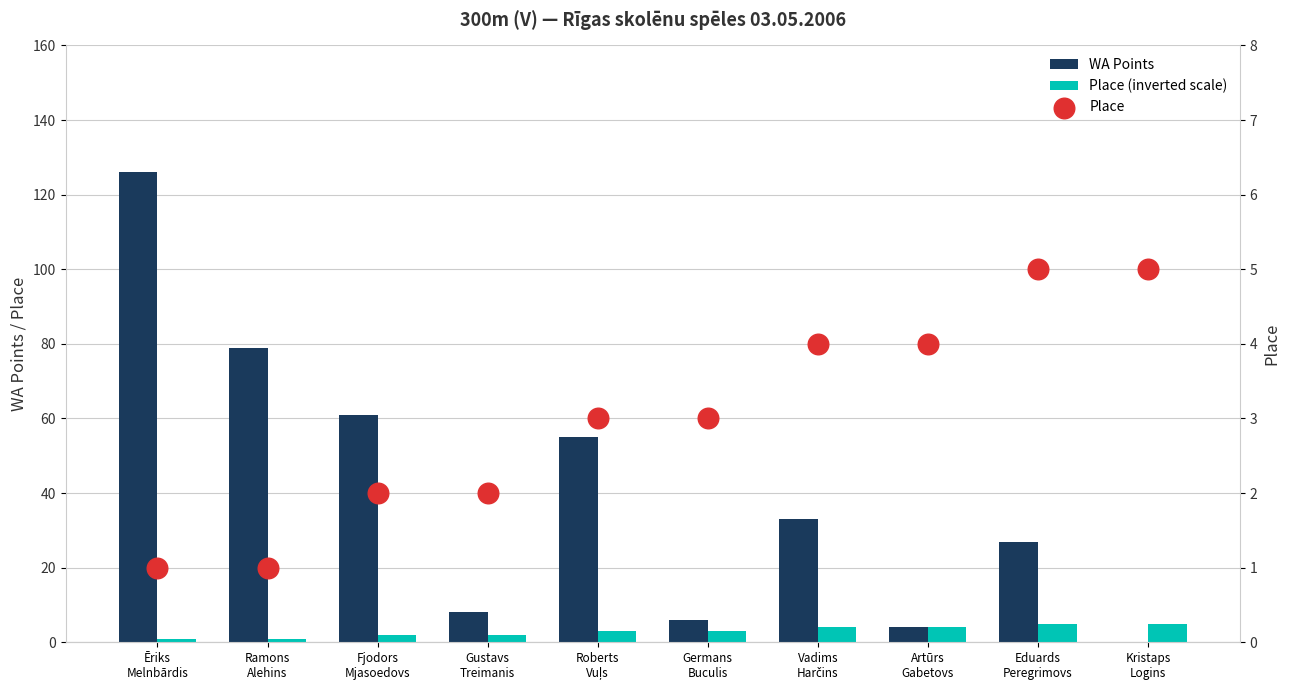

At which category is the sum across all series the highest?

Ēriks
Melnbārdis